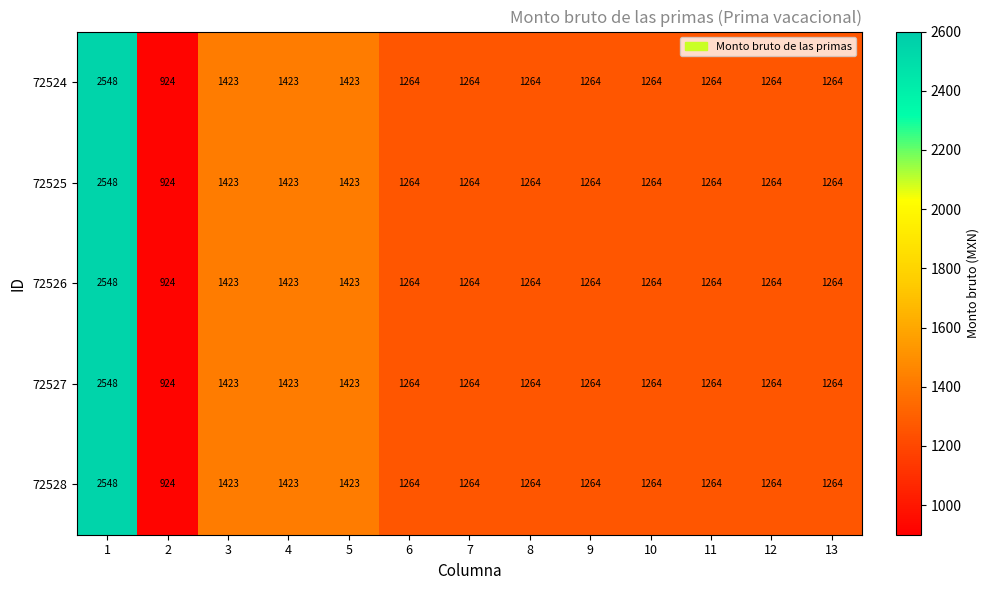

Is it true that 72524 equals 1423 at 5?

True